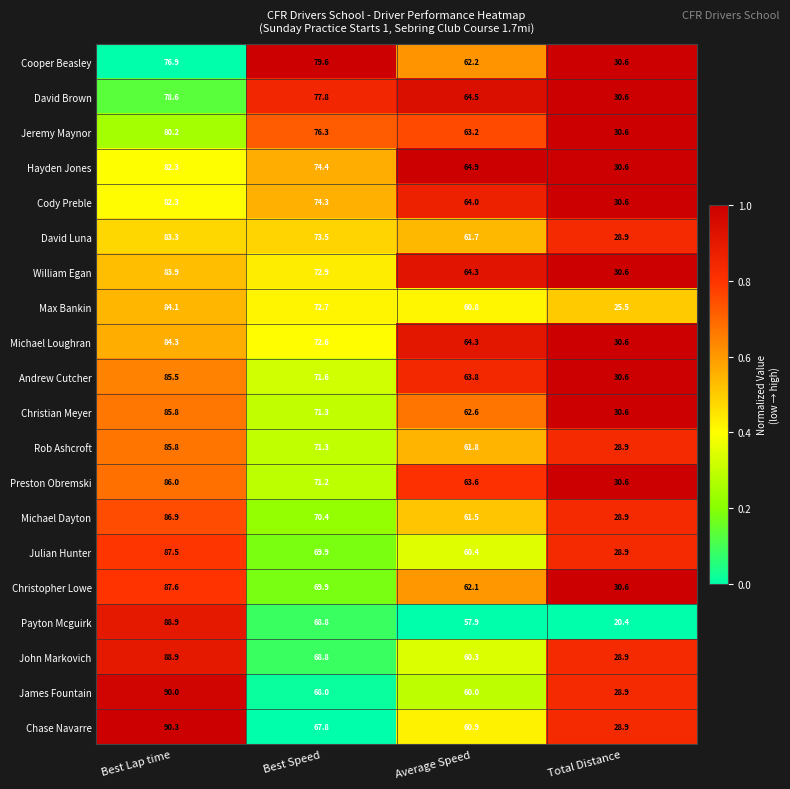

Which category has the highest value across all series?

Best Lap time